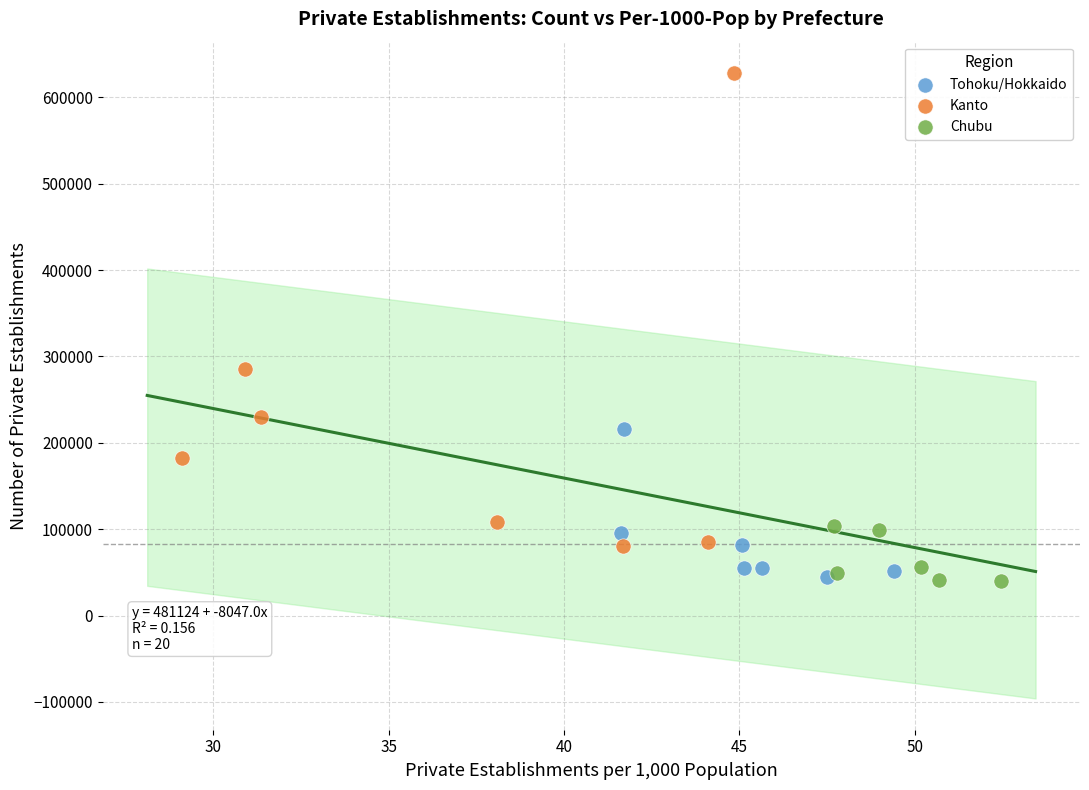

Which series contains the highest Y value?

Kanto